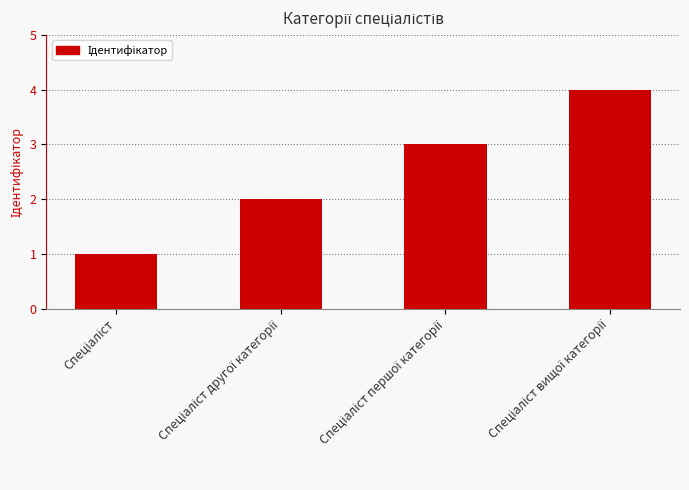

What is the greatest value displayed?

4